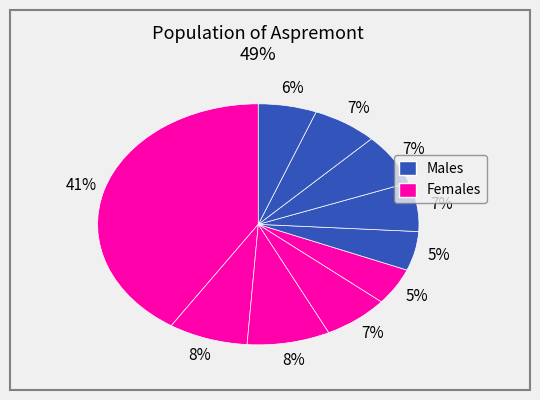

Count the number of slices in the pie.

10